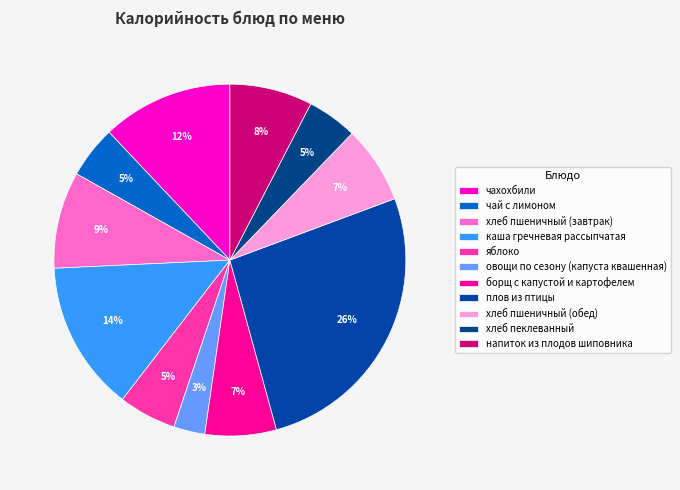

Which category has the smallest portion of the pie?

овощи по сезону (капуста квашенная)